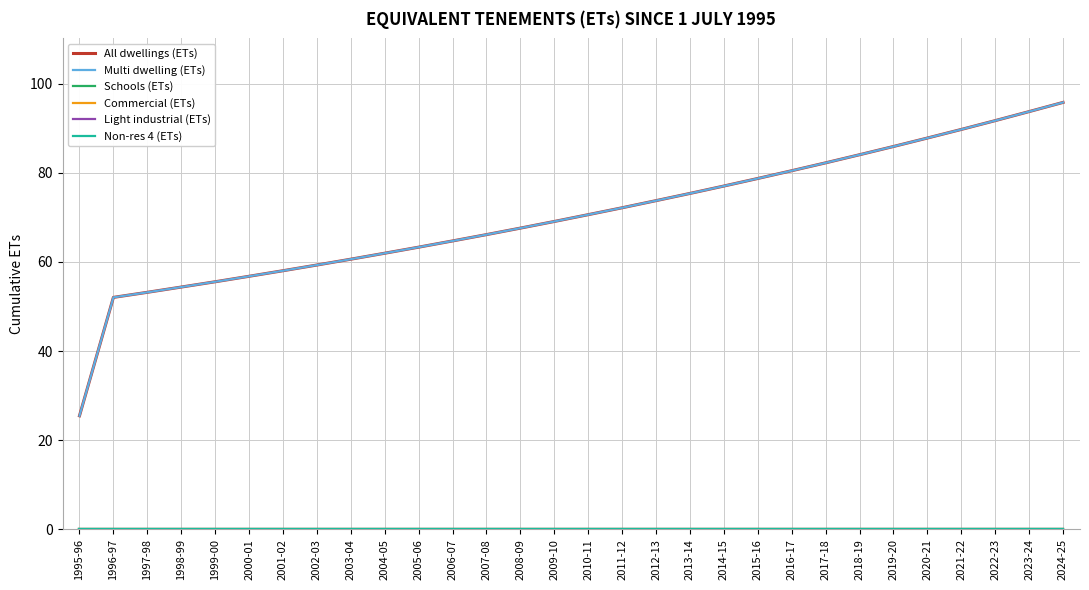

At which category is the sum across all series the highest?

2024-25